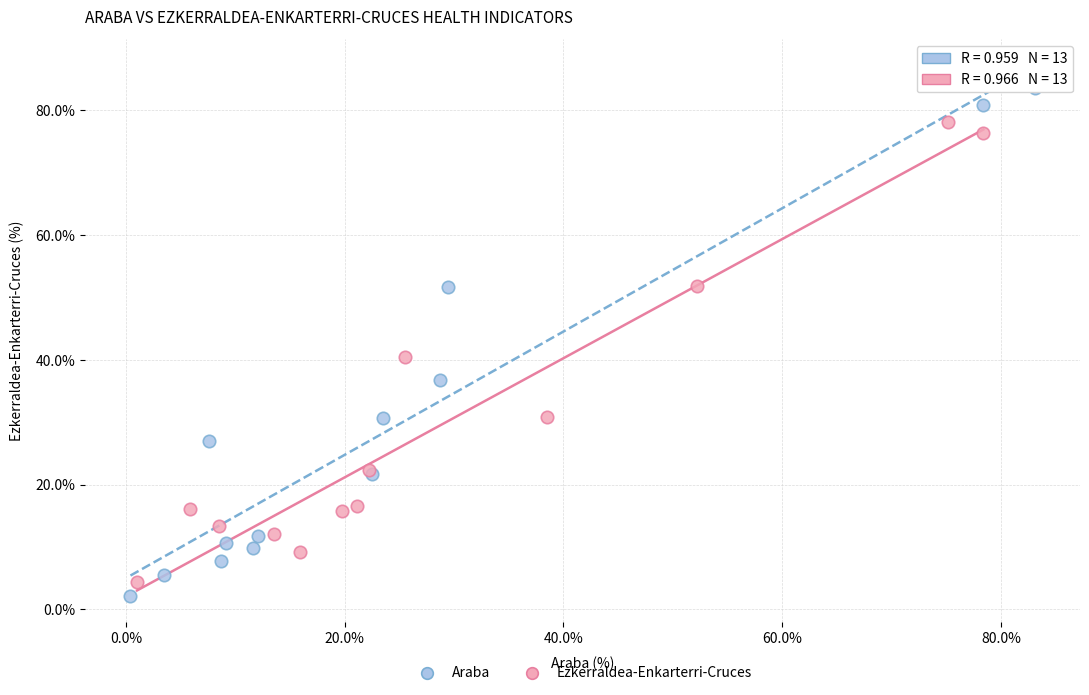

Which series reaches the maximum Y coordinate?

Araba